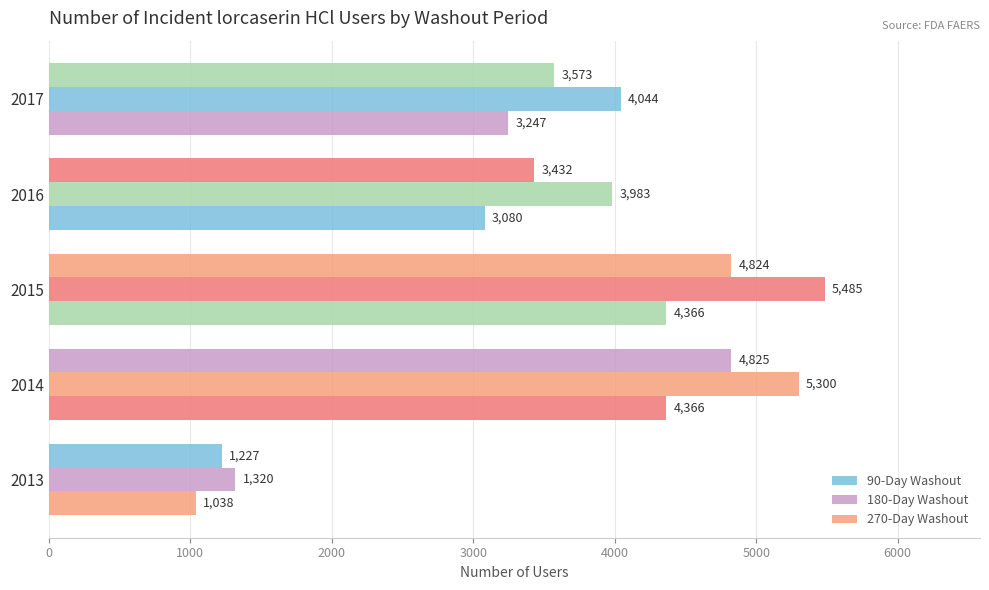

Which series has the largest total across all categories?

180-Day Washout